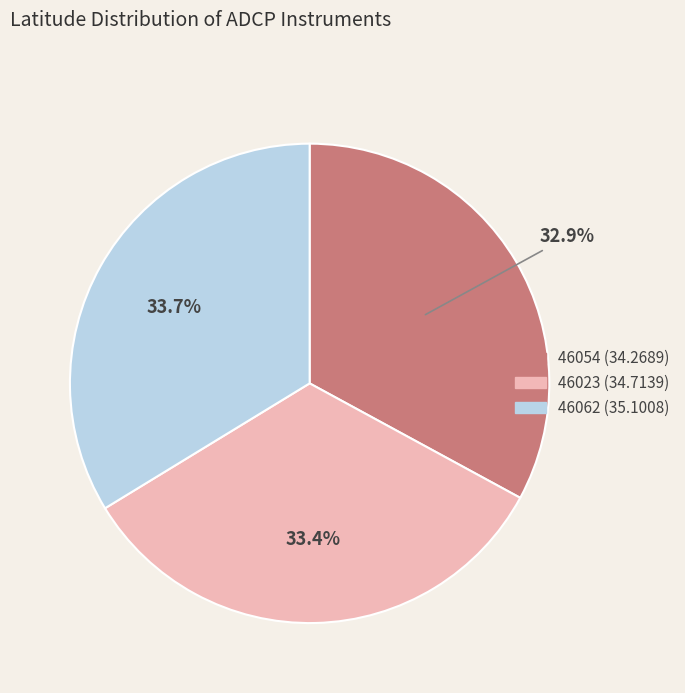

What percentage is the 46023 (34.7139) slice, to the nearest percent?

33%